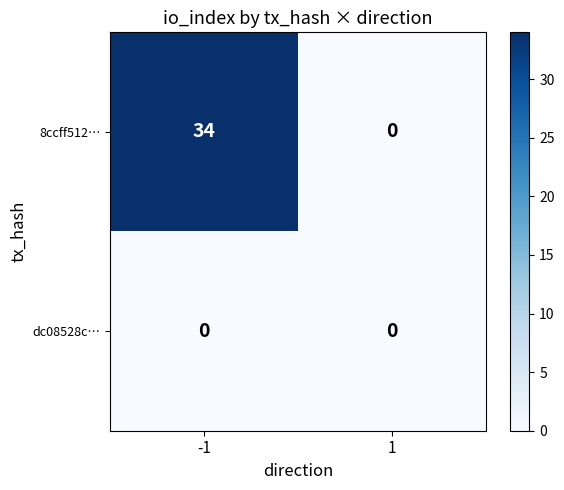

At which category does the chart reach its peak across all series?

-1